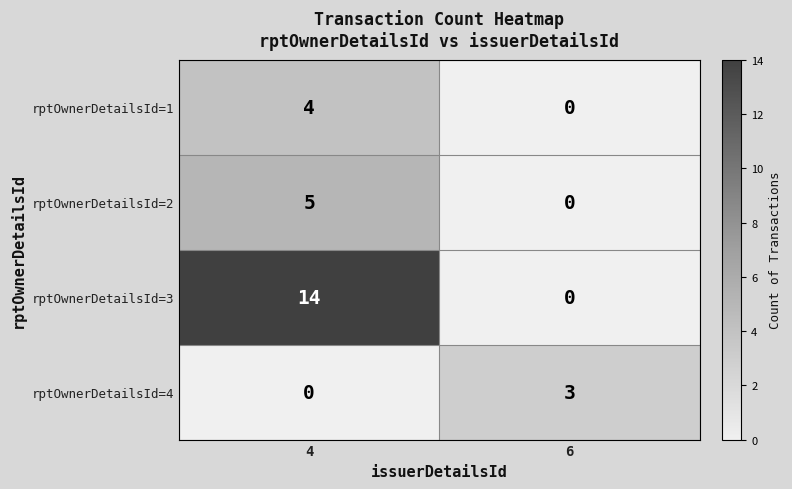

Which series has the largest total across all categories?

rptOwnerDetailsId=3